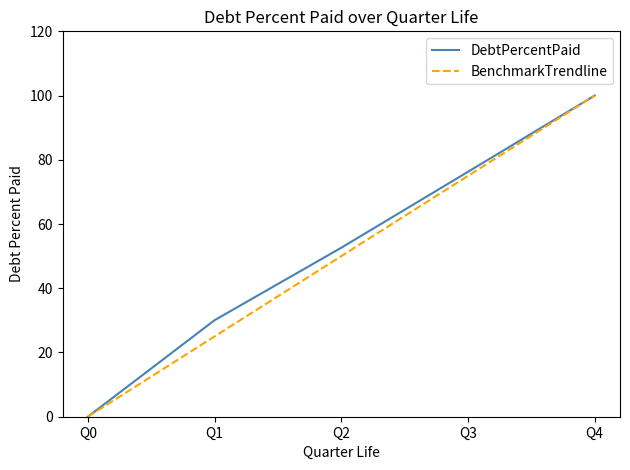

Reading left to right, transcribe all the data shown in this chart.

DebtPercentPaid: 0.0	30.1	52.6	76.3	100.0
BenchmarkTrendline: 0.0	25.0	50.0	75.0	100.0